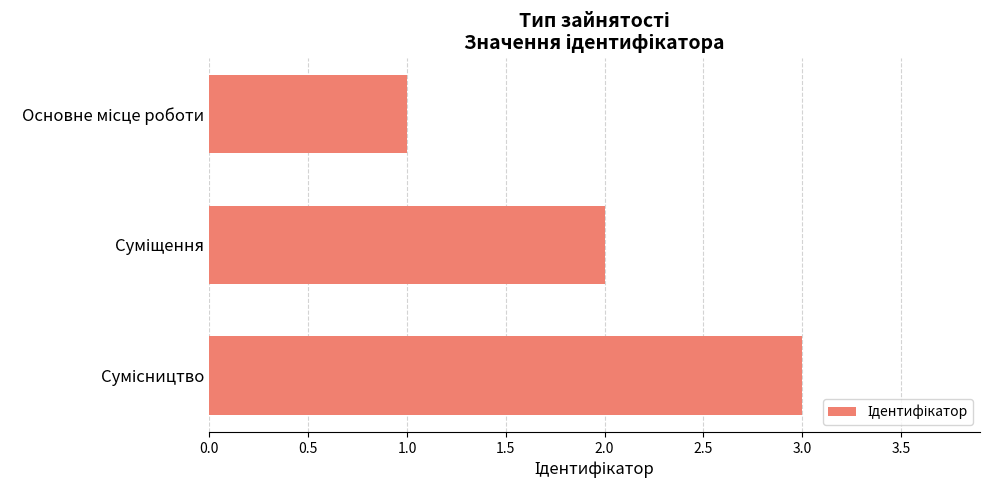

How many distinct data groups are displayed?

1